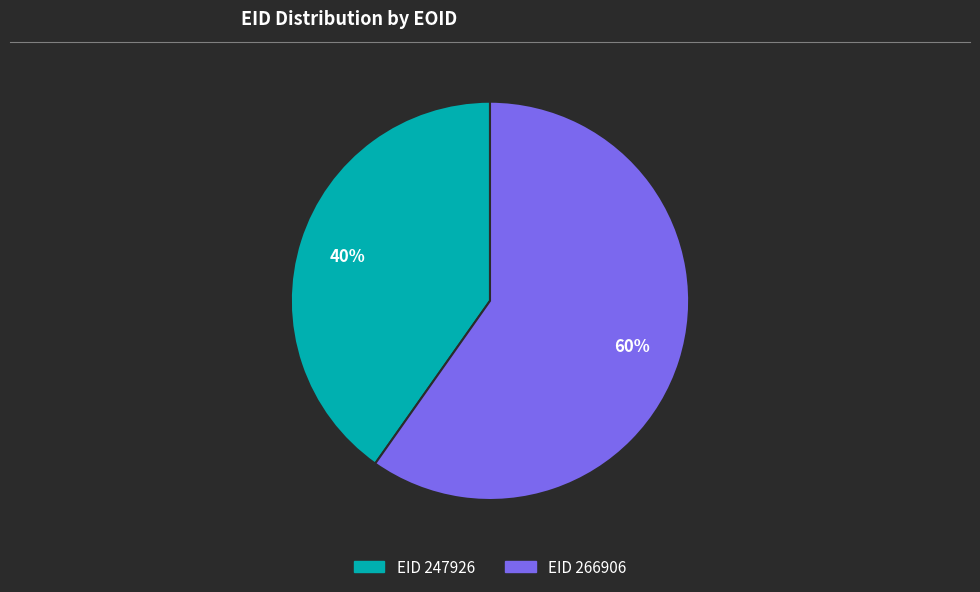

Is there any slice that represents more than half of the pie?

Yes